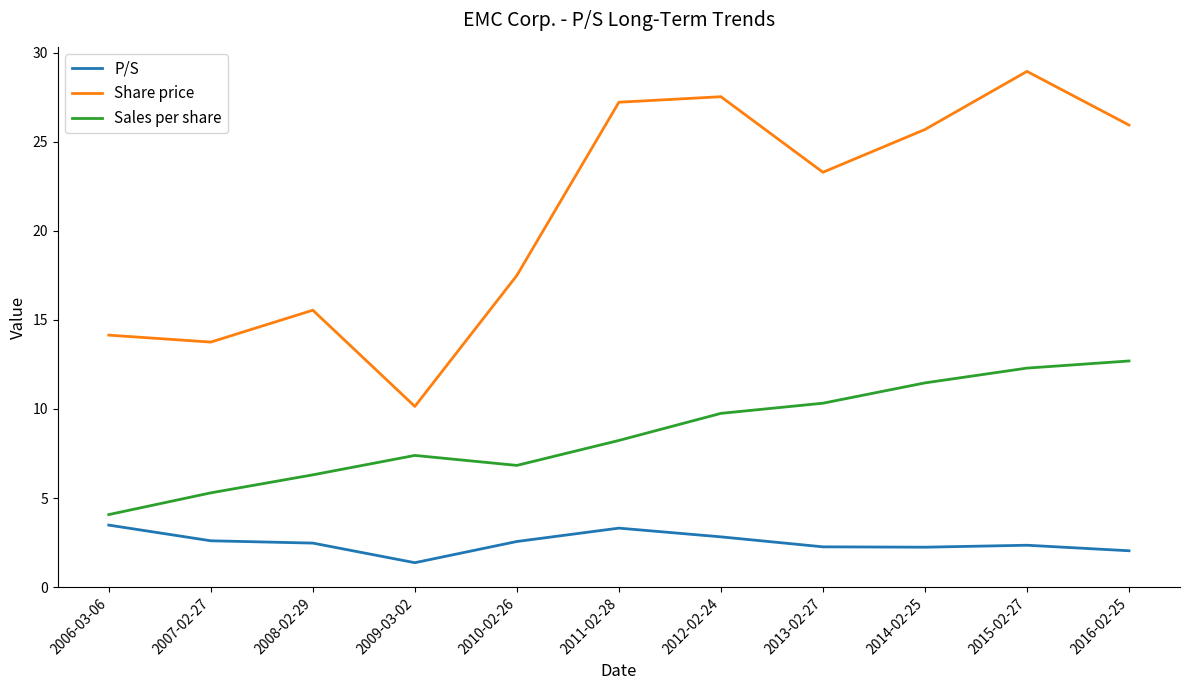

What is the maximum value for Sales per share?

12.7